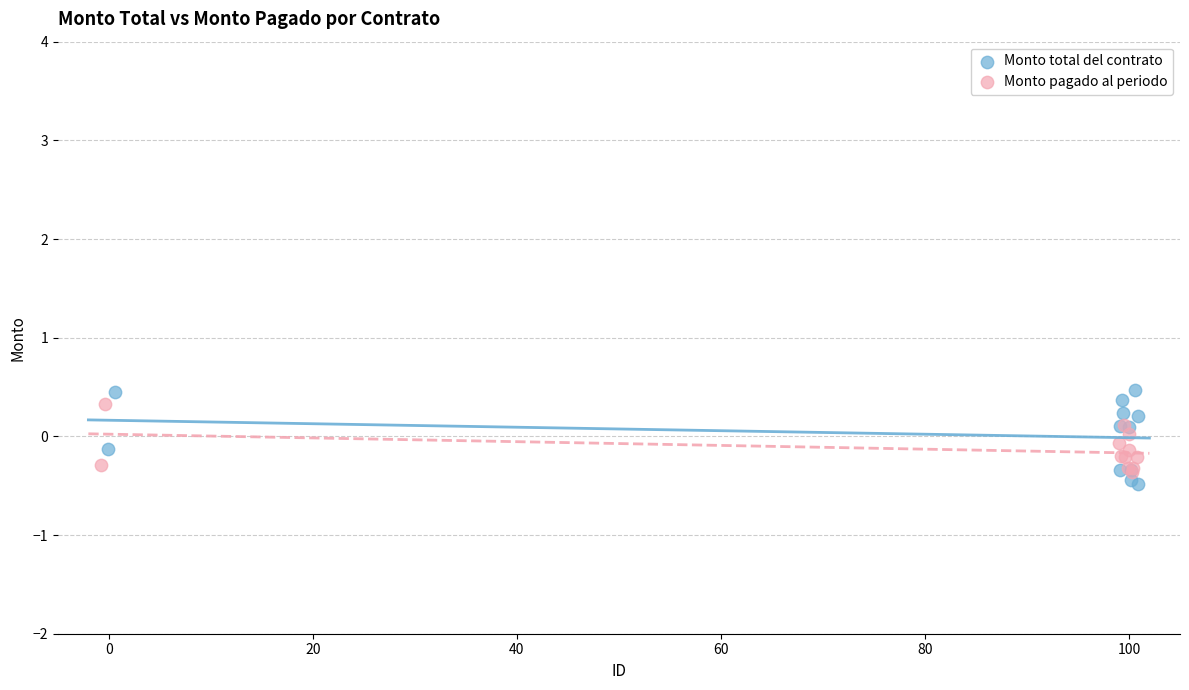

Which series contains the highest Y value?

Monto total del contrato